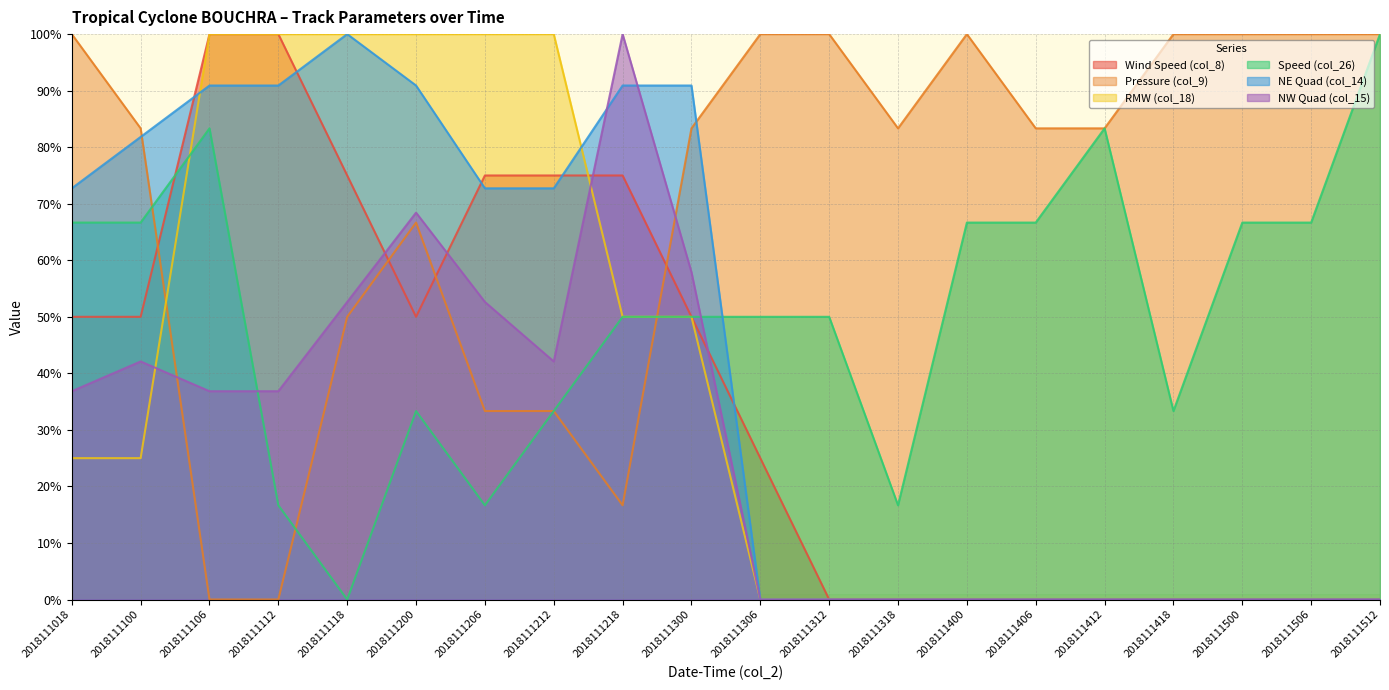

True or false: Wind Speed (col_8) and Pressure (col_9) intersect in this chart.

True